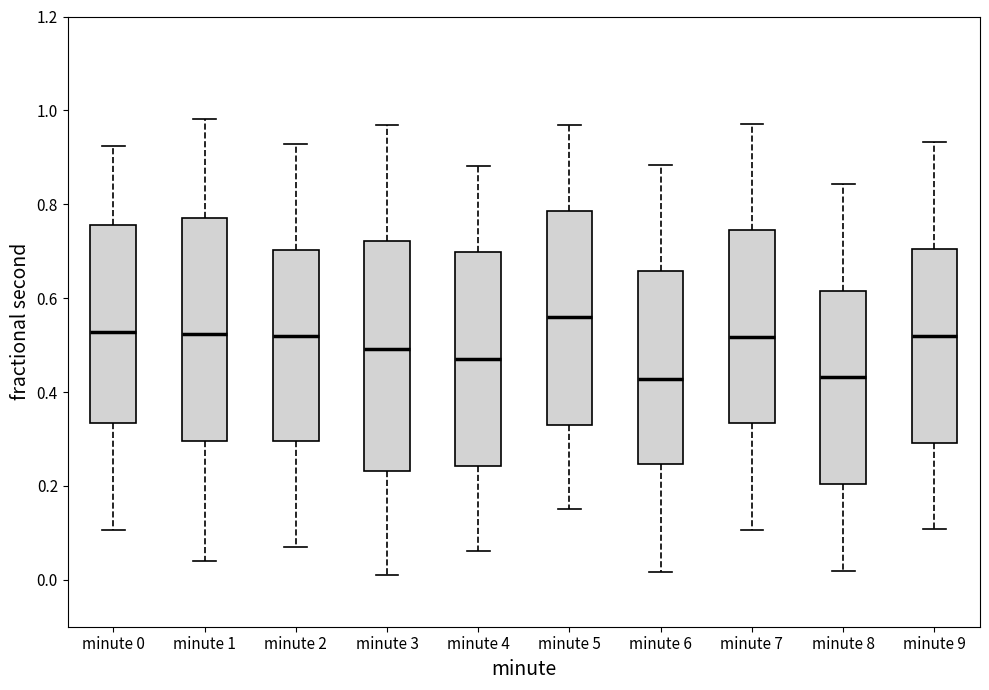

Which box's median line is the highest?

minute 5